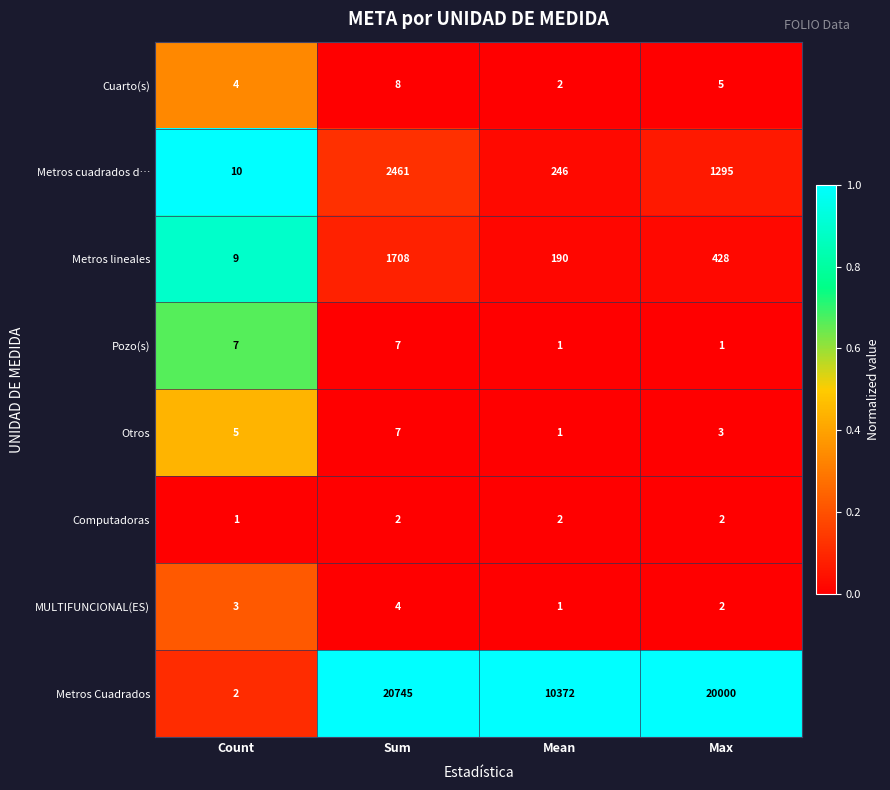

What is the maximum value for Otros?

7